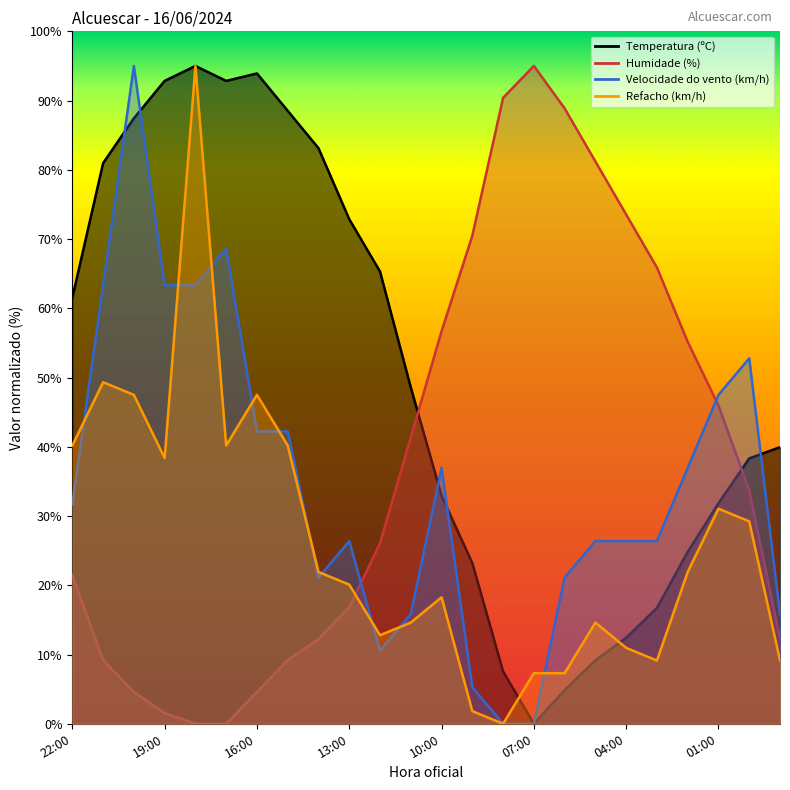

Which series has the largest total across all categories?

Temperatura (ºC)